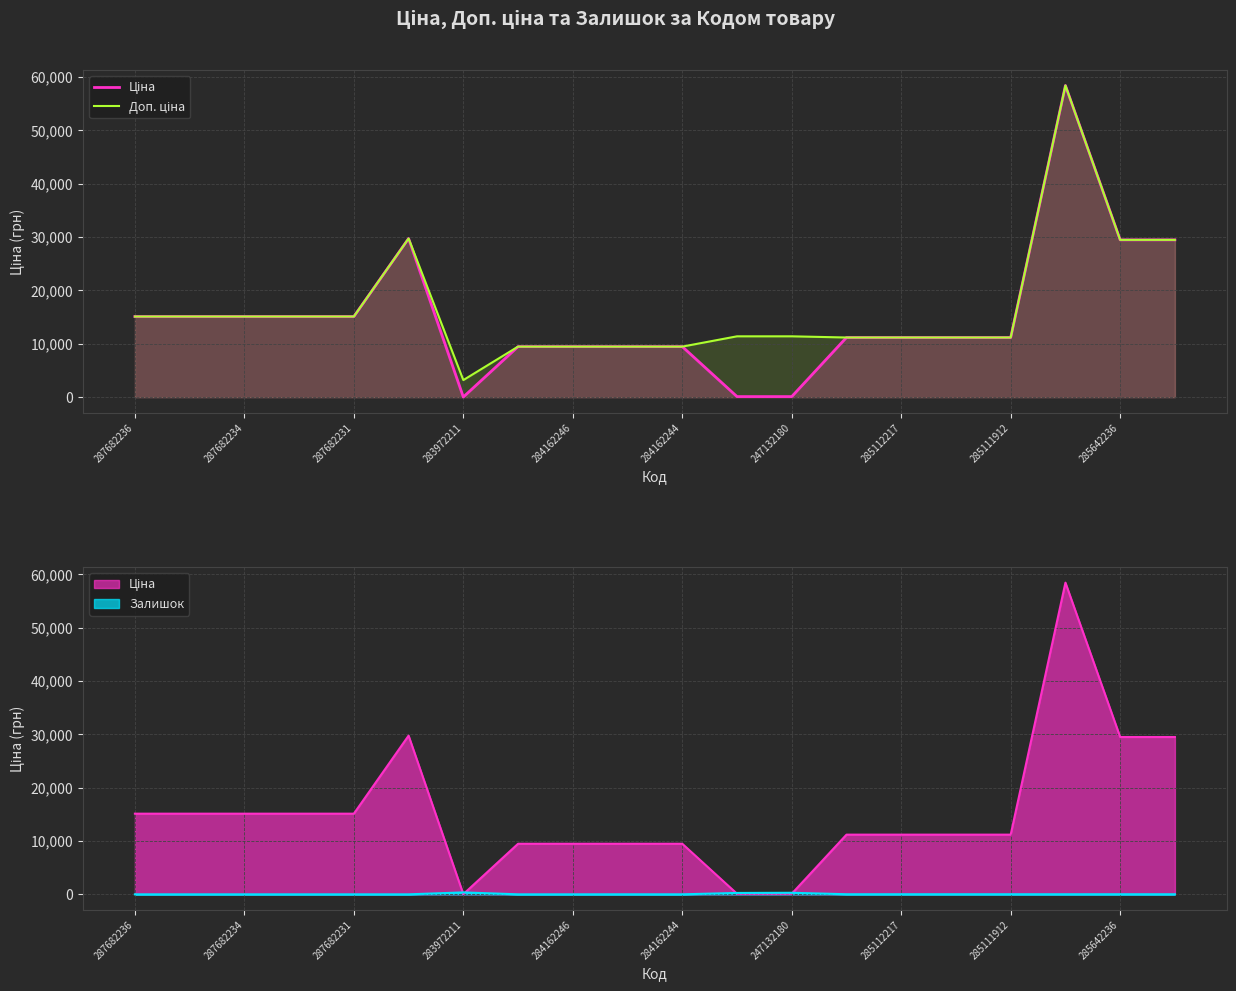

What is the minimum value for Доп. ціна?

3205.0